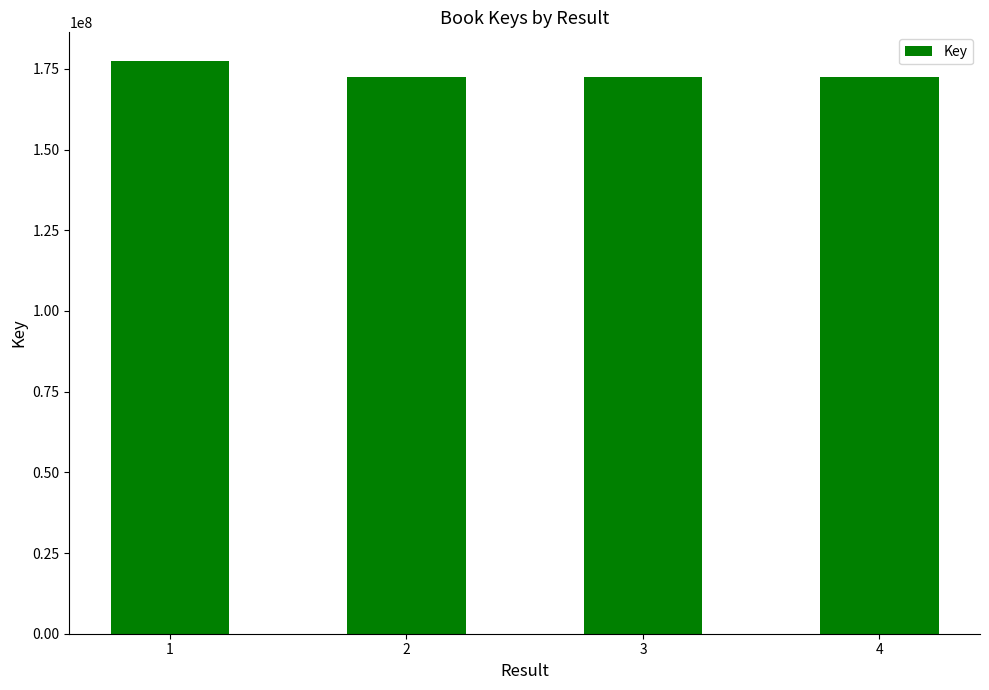

What is the ratio of the value at 2 to the value at 4?

1.0